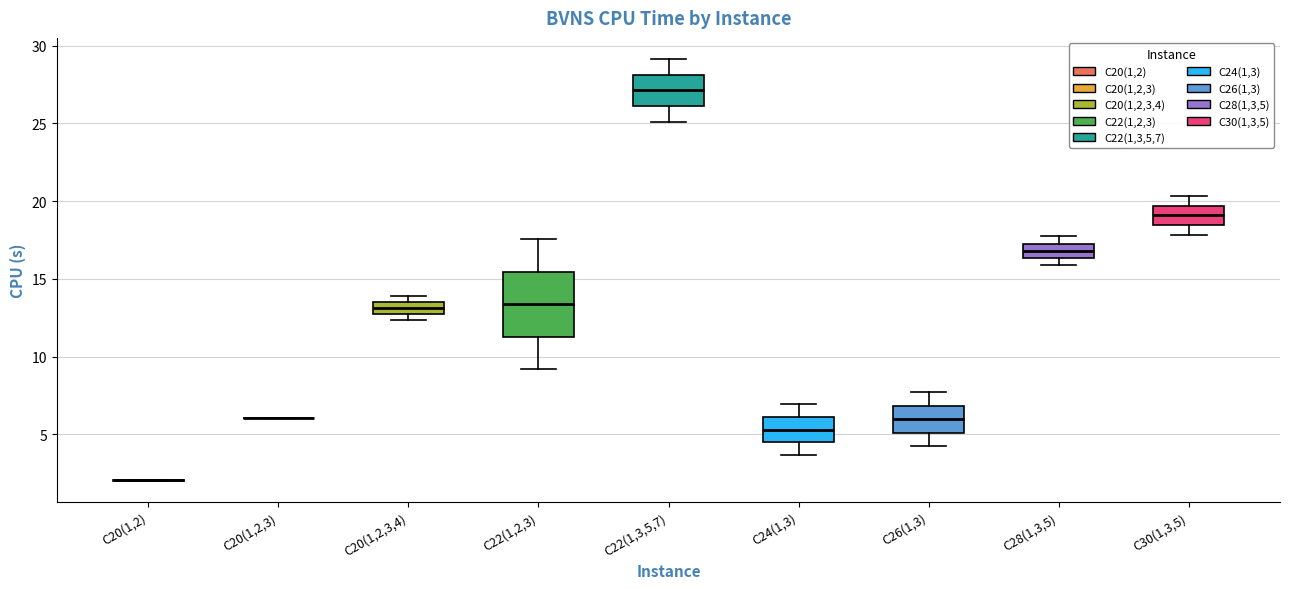

Where is the lower edge of the box for C30(1,3,5) on the y-axis? The values are not printed on the chart, so give them approximately, as read against the axis.

18.5